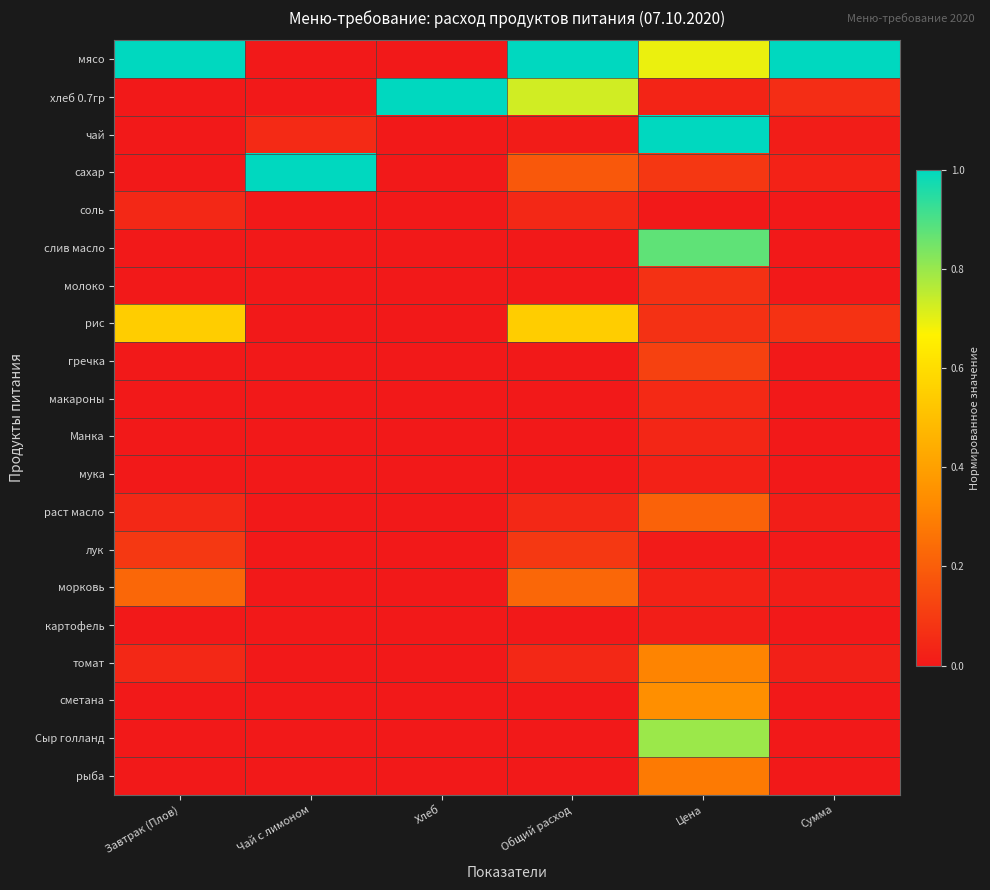

Which category has the highest value across all series?

Завтрак (Плов)